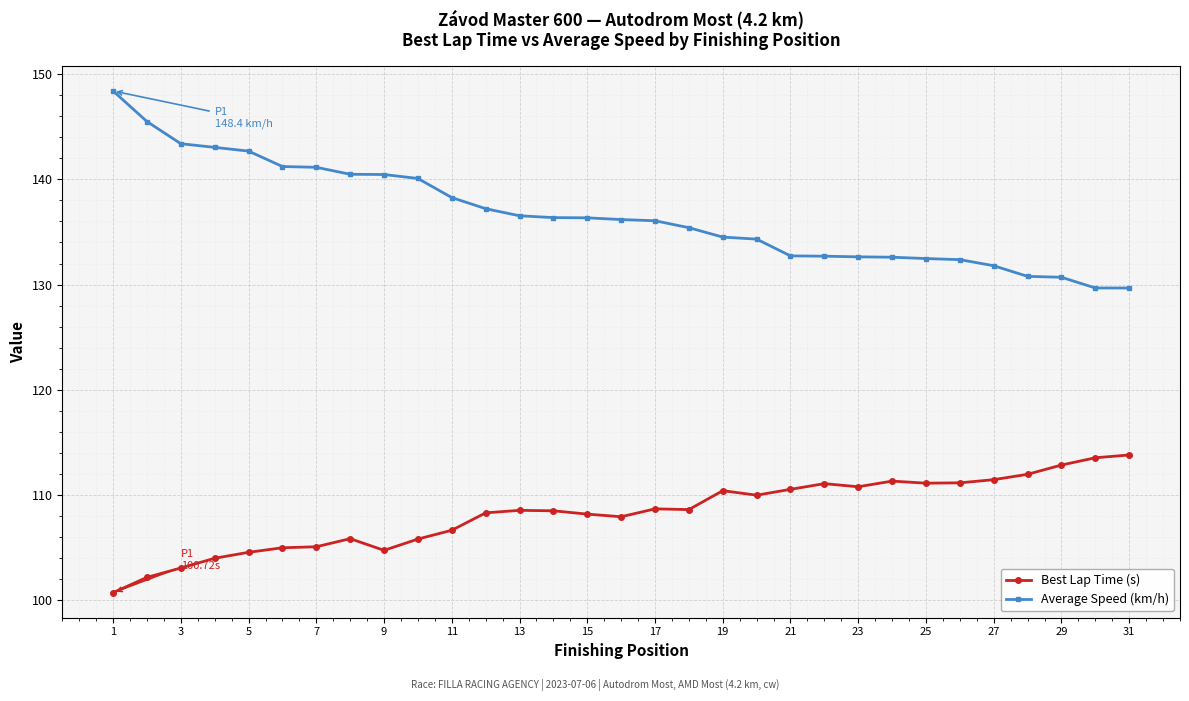

What is the value of the Best Lap Time (s) point at the 25th from the left?

111.1